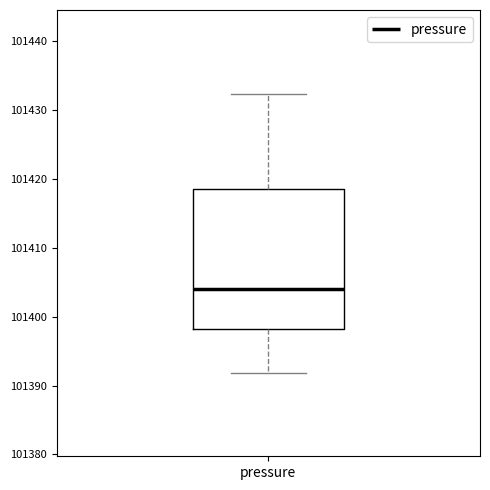

Read this box plot against the y-axis: the position of the median line, the range covered by the box, and the ends of both whiskers. The values are not printed on the chart, so give them approximately, as read against the axis.

median 101404, box 101398 to 101419, whiskers 101392 to 101432